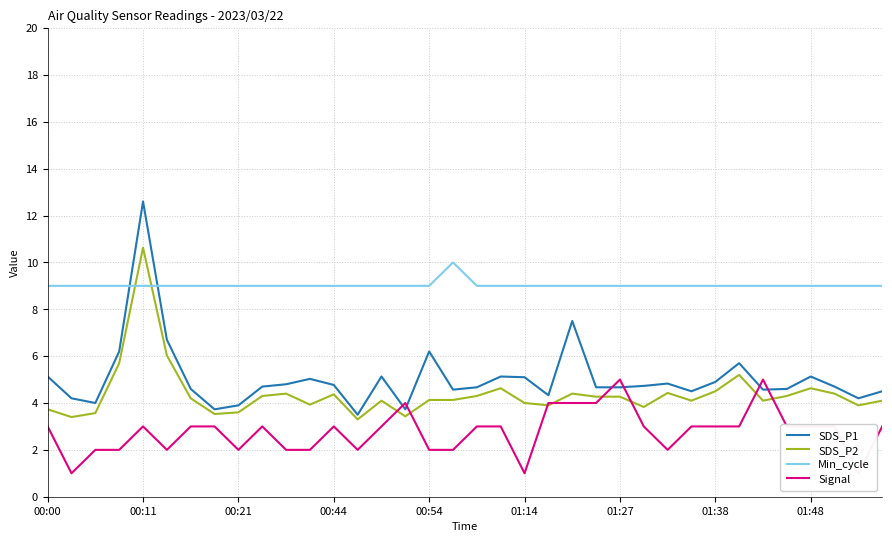

True or false: SDS_P2 and Min_cycle cross at least once.

True